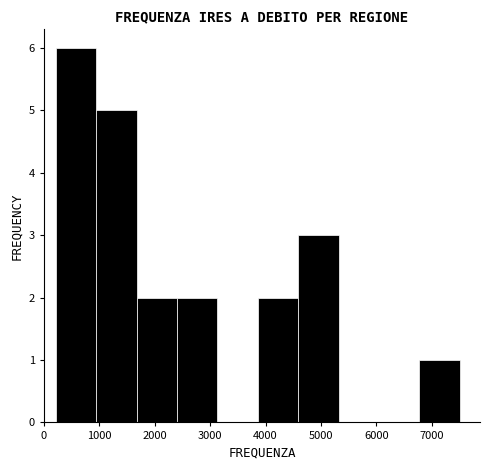

Which range on the x-axis has the tallest bar?

200 to 900